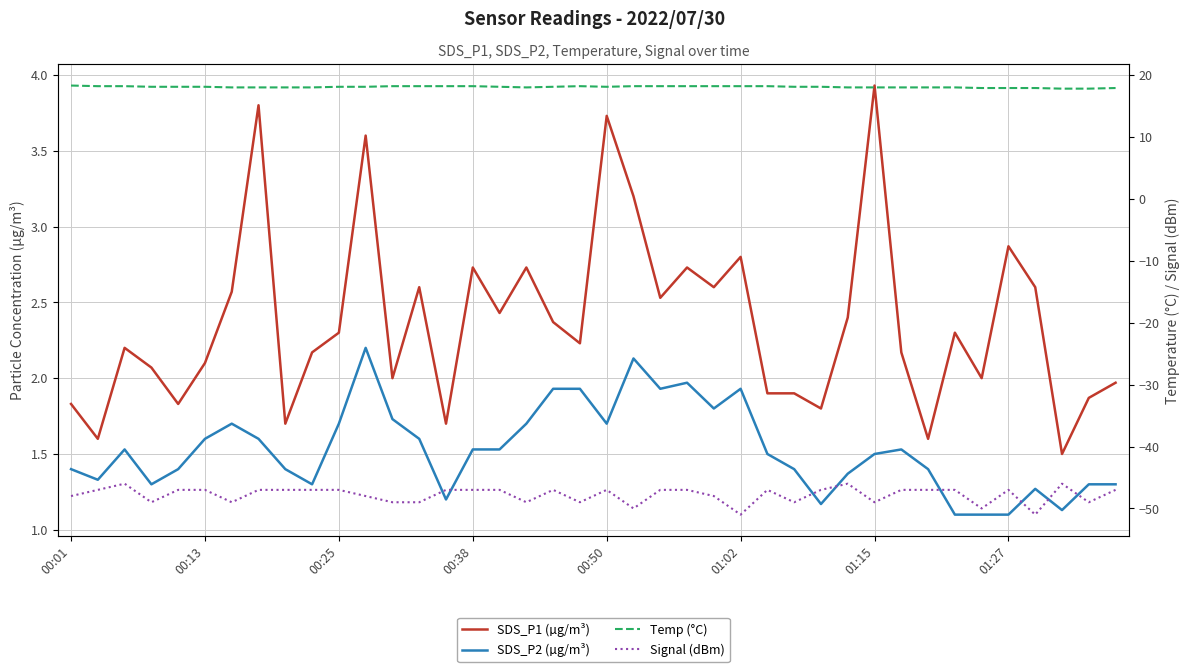

What is the average value of the SDS_P1 (µg/m³) series?

2.4